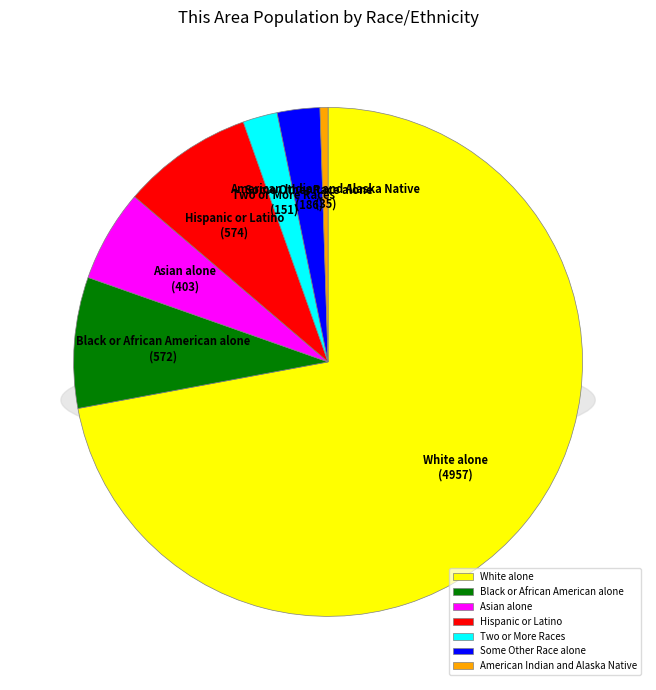

Which has a higher value, Some Other Race alone or Black or African American alone?

Black or African American alone